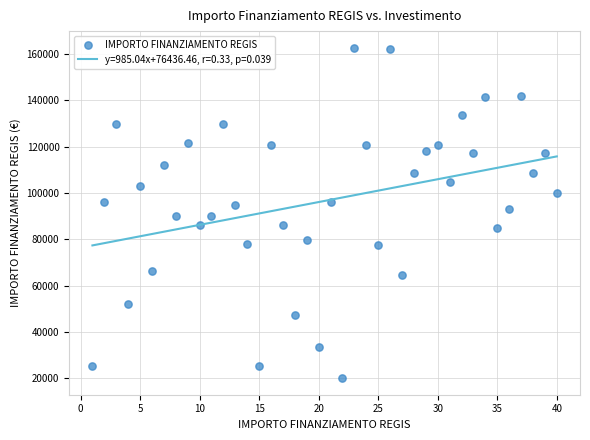

What is the range of Y values (max minus min)?

142668